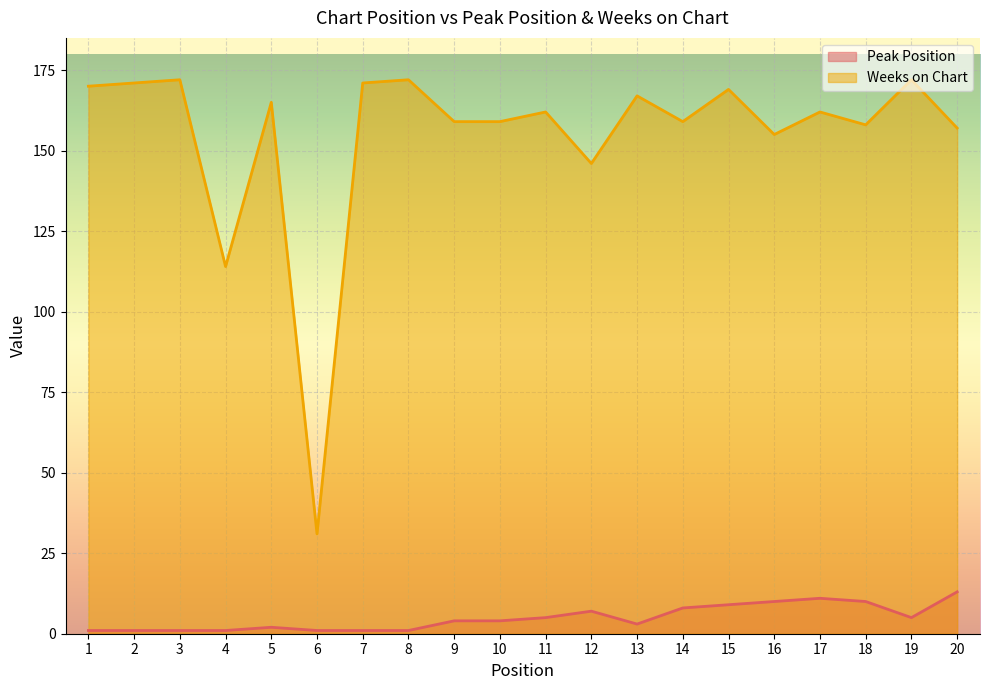

What is the average value of the Weeks on Chart series?

155